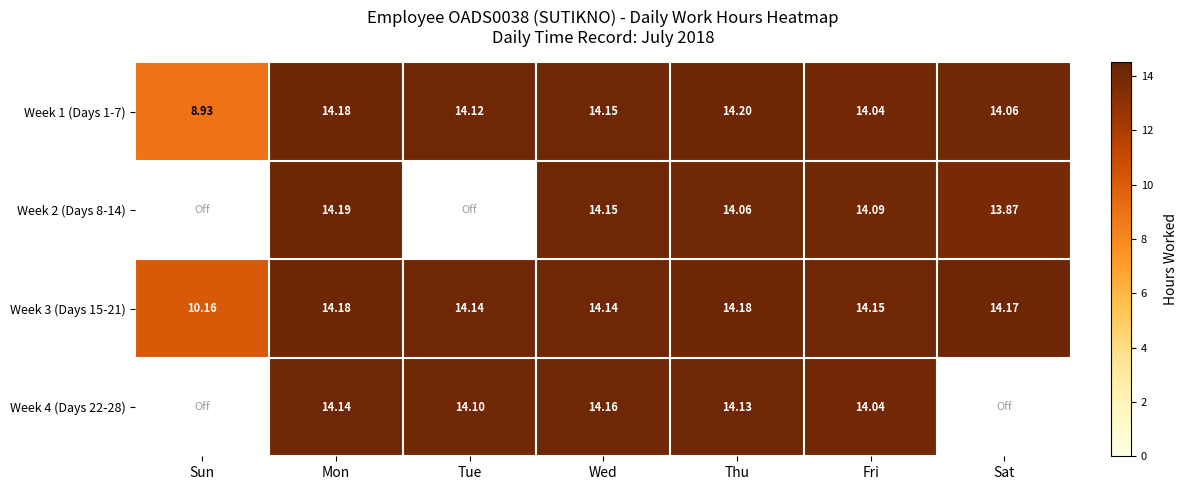

Which series changed the most between Wed and Fri?

Week 4 (Days 22-28)